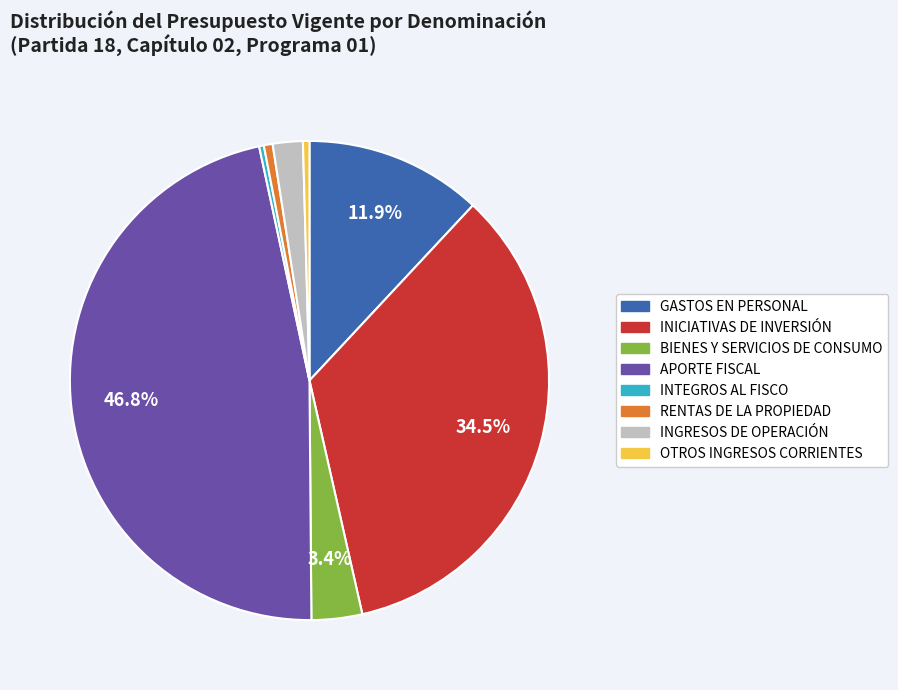

What portion of the pie excludes BIENES Y SERVICIOS DE CONSUMO?

96.6%